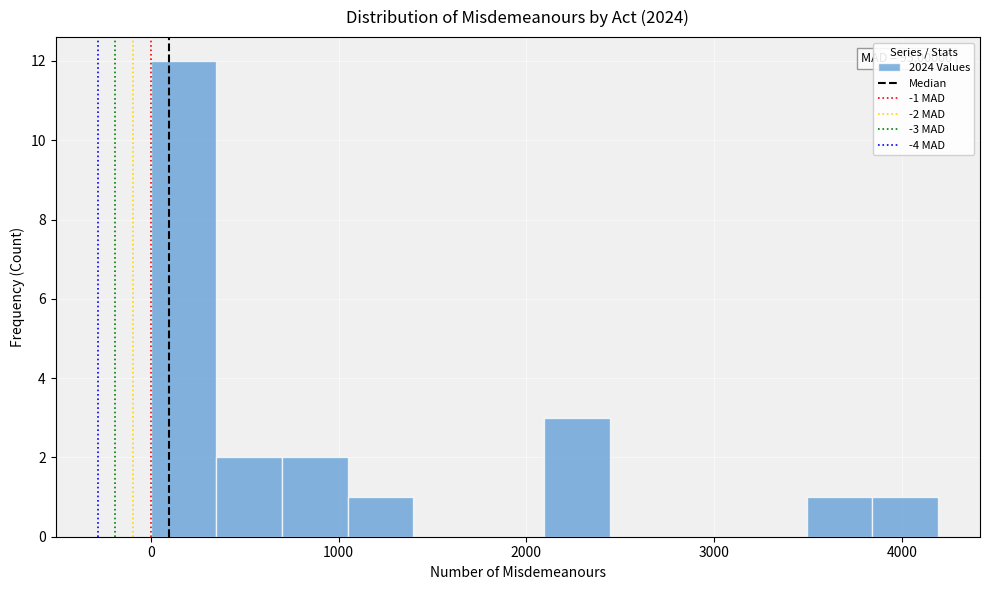

Around what value on the x-axis is the tallest bar? Give the approximate position of its centre, as read against the axis.

200